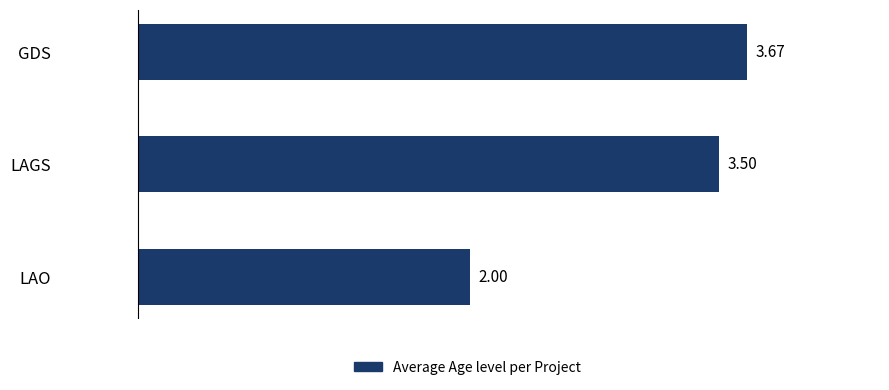

How many bars are there in total?

3